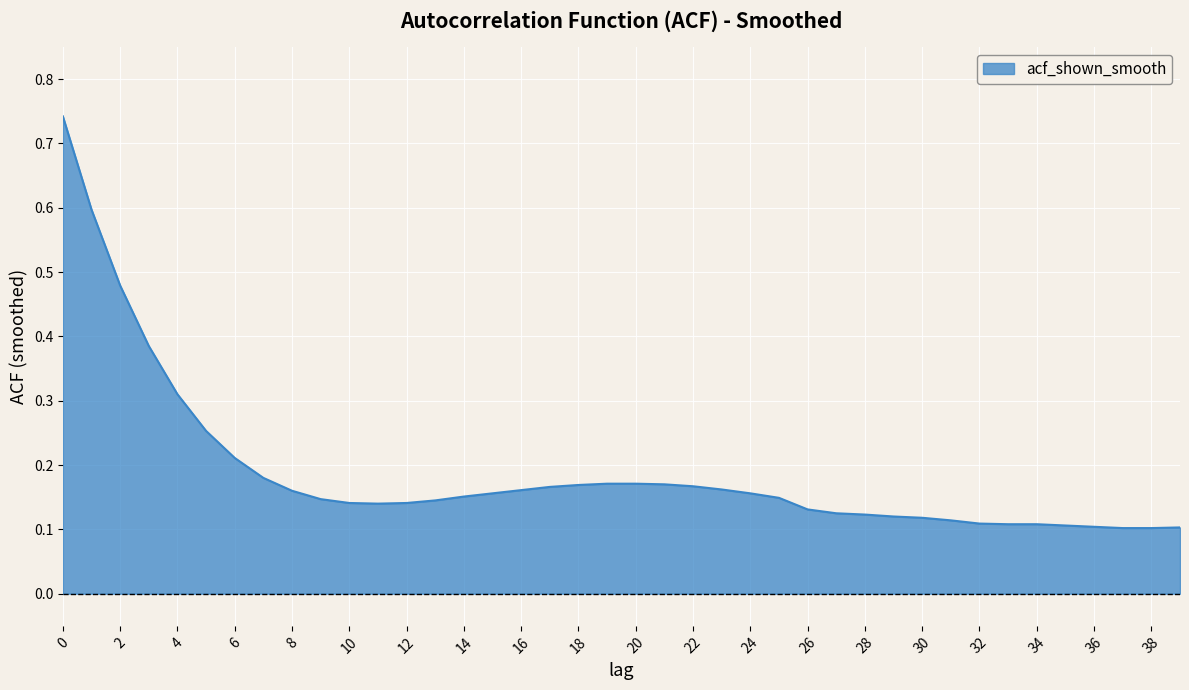

What is the difference between the maximum and minimum values?

0.6